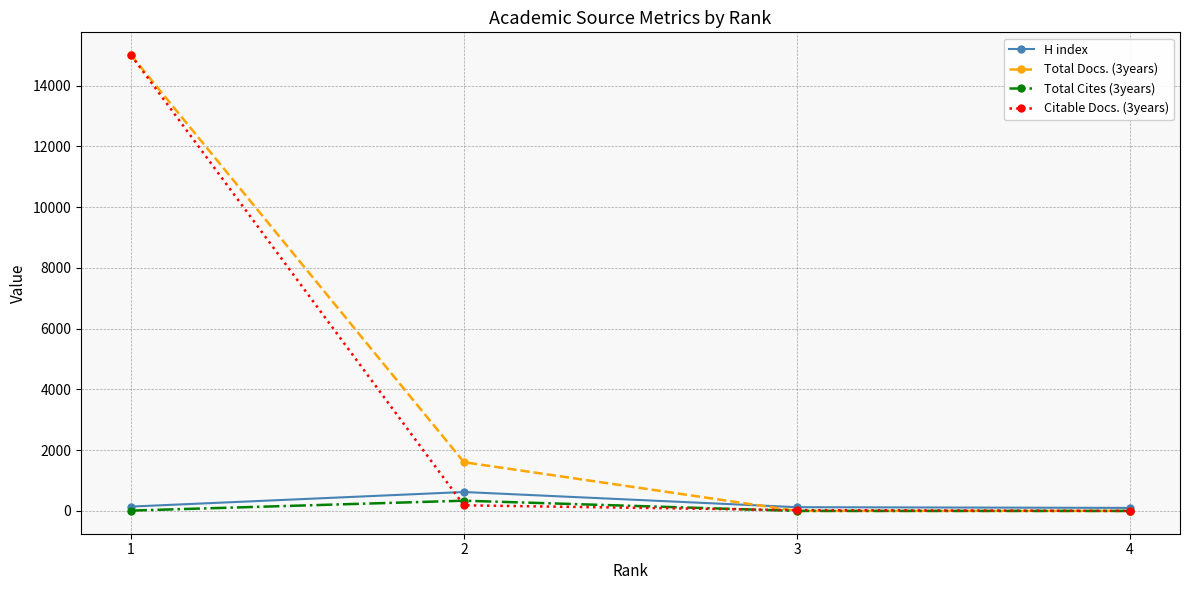

True or false: Citable Docs. (3years) has more than 2 points higher than both neighbors.

False